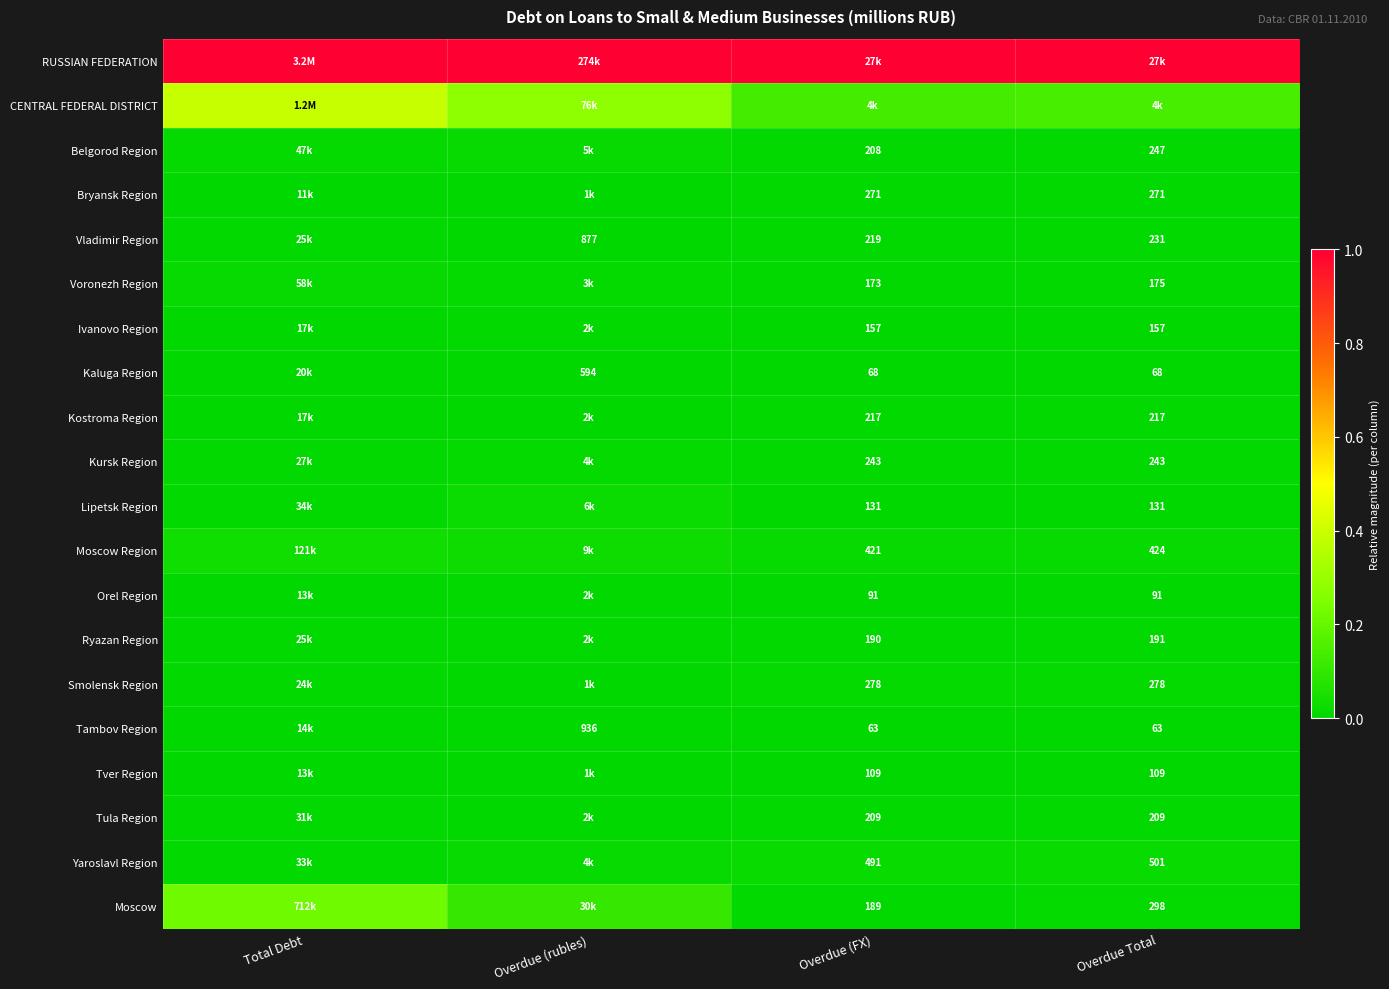

Is it true that Kursk Region equals 0.0 at Overdue (rubles)?

False